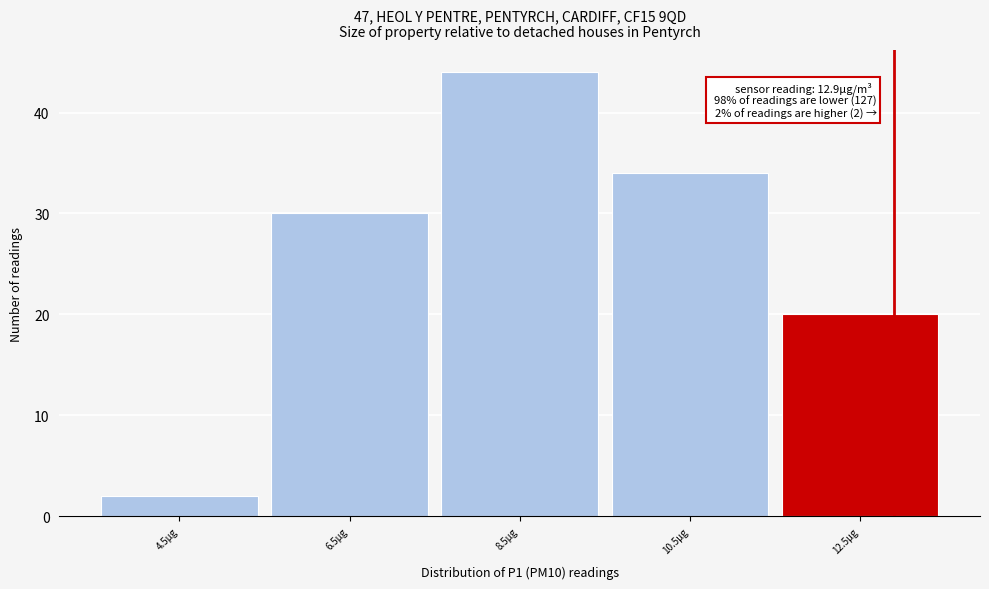

Over which range of the x-axis is the bar tallest?

7.5 to 9.5